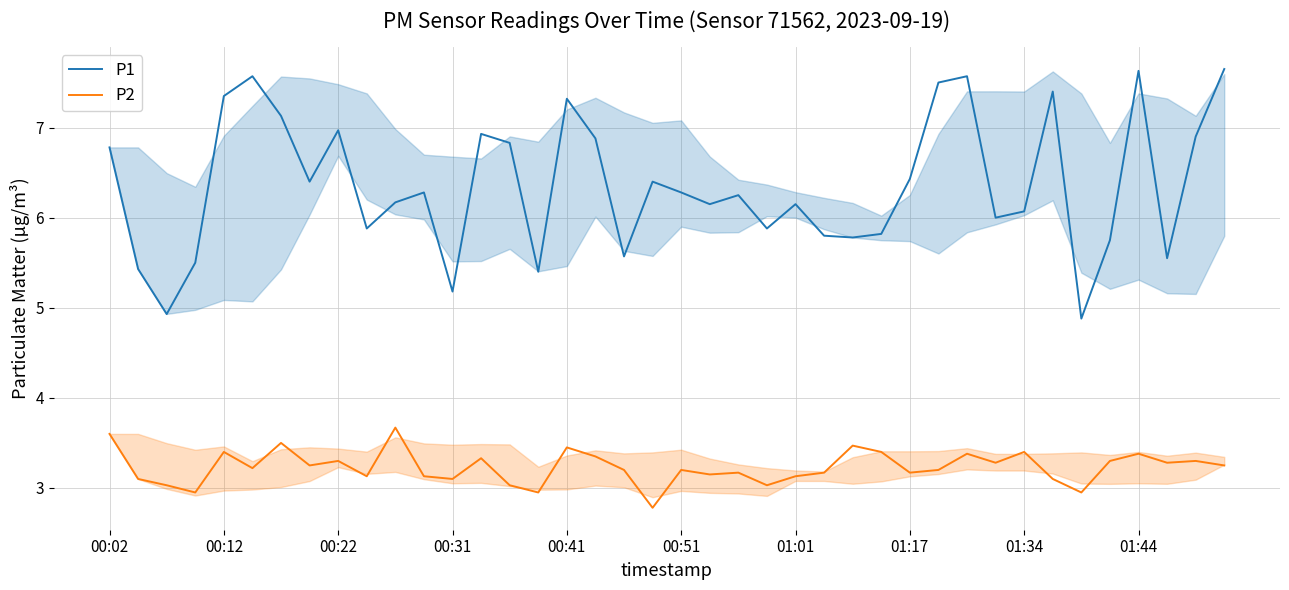

How many data points in P2 are less than 3?

4